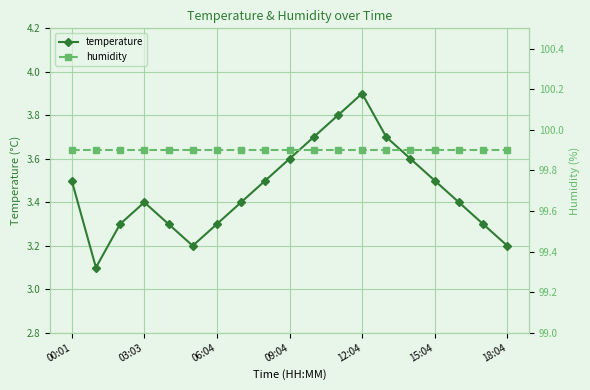

Is this an area chart (filled region under the line)?

No